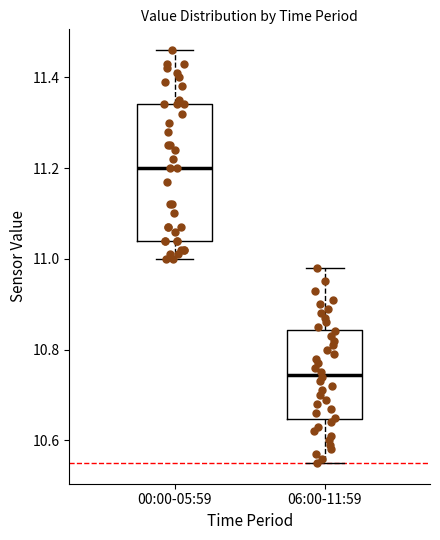

Where does the lower whisker of the box for 06:00-11:59 end on the y-axis? The values are not printed on the chart, so give them approximately, as read against the axis.

10.56